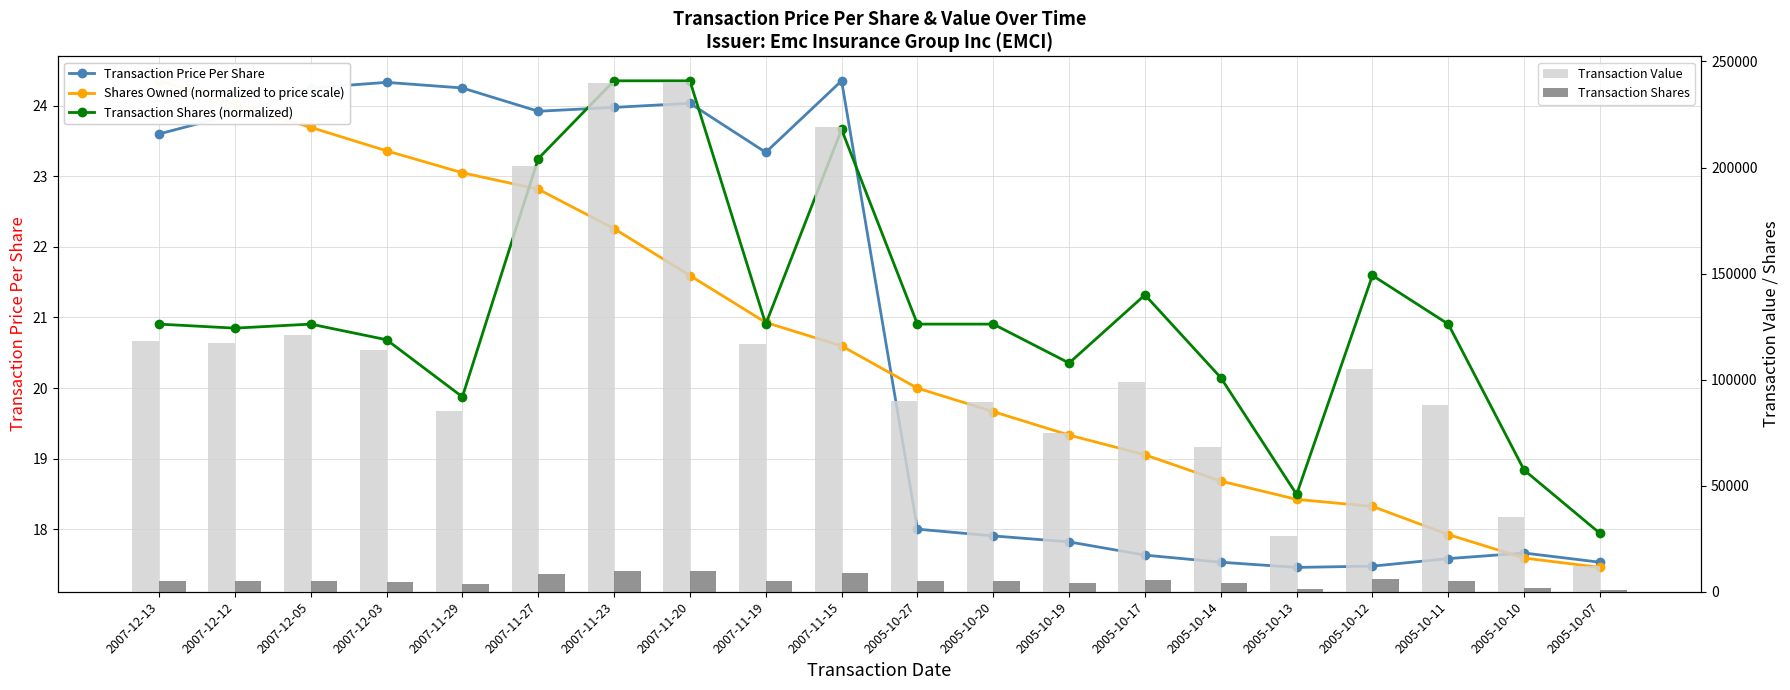

Reading left to right, list all the values displayed in this chart.

Transaction Price Per Share: 23.6	23.9	24.3	24.3	24.3	23.9	24.0	24.0	23.3	24.4	18.0	17.9	17.8	17.6	17.5	17.5	17.5	17.6	17.7	17.5
Shares Owned (normalized to price scale): 24.4	24.0	23.7	23.4	23.1	22.8	22.3	21.6	20.9	20.6	20.0	19.7	19.3	19.1	18.7	18.4	18.3	17.9	17.6	17.5
Transaction Shares (normalized): 20.9	20.8	20.9	20.7	19.9	23.2	24.4	24.4	20.9	23.7	20.9	20.9	20.4	21.3	20.1	18.5	21.6	20.9	18.8	17.9
Transaction Value: 118000.0	117426.0	121258.0	113847.0	85002.0	200943.0	239767.0	240346.0	116698.0	219180.0	90000.0	89521.0	74841.0	98739.0	68372.0	26186.0	104854.0	87912.0	35324.0	12272.0
Transaction Shares: 5000.0	4917.0	5000.0	4679.0	3505.0	8400.0	10000.0	10000.0	5000.0	9000.0	5000.0	5000.0	4200.0	5600.0	3900.0	1500.0	6000.0	5000.0	2000.0	700.0